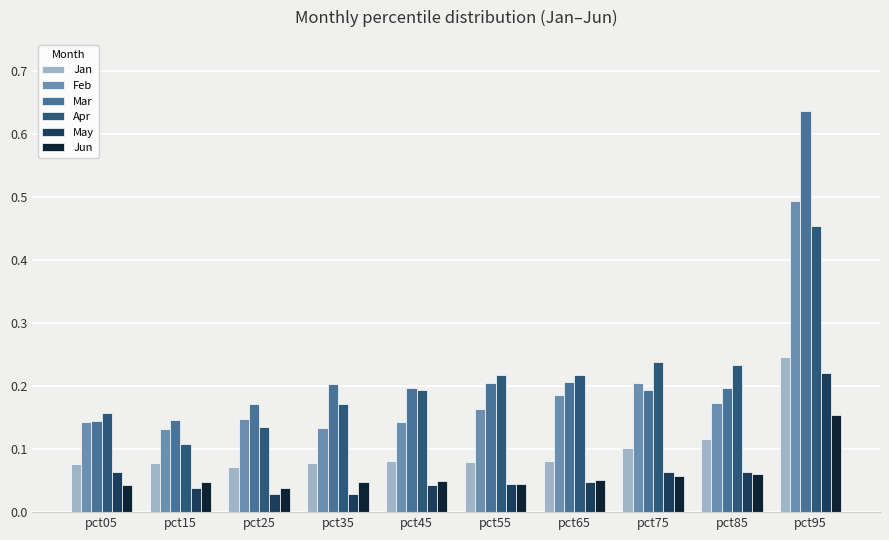

At which label does Jun reach its peak?

pct95